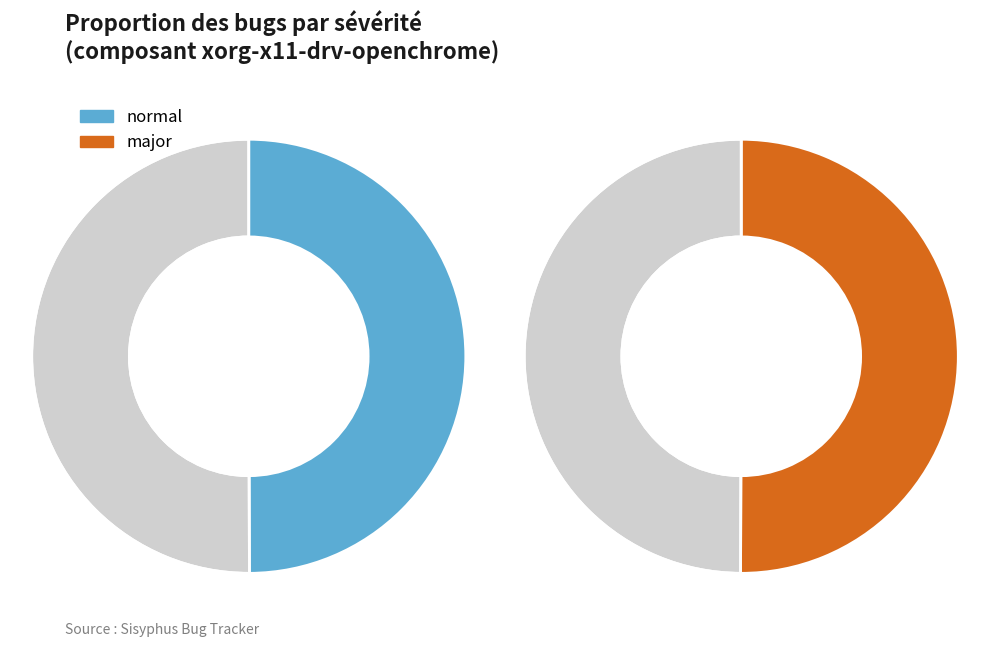

Combined, what portion of the pie is normal and major?

100.0%